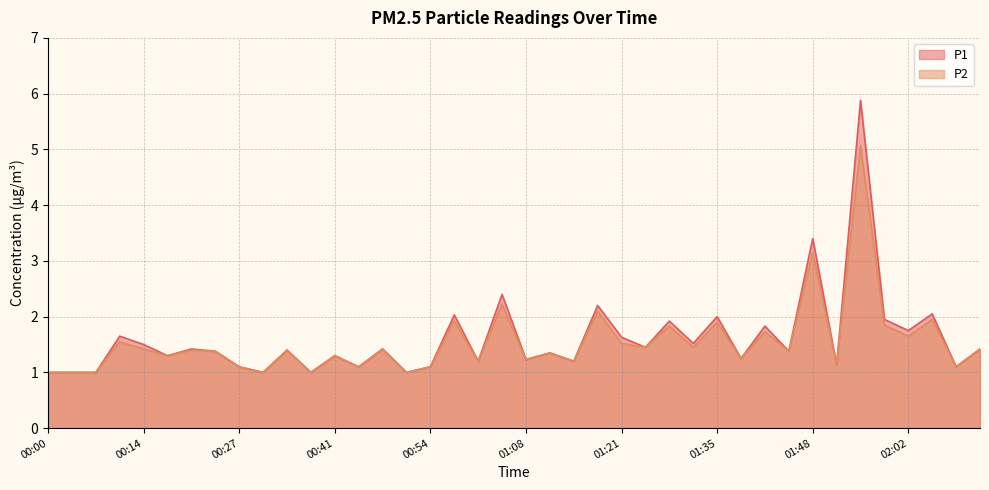

How many lines are shown in the chart?

2